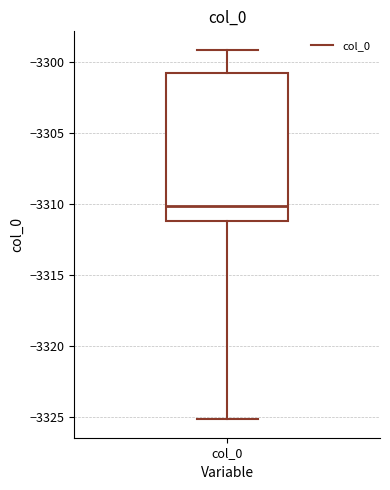

Read this box plot against the y-axis: the position of the median line, the range covered by the box, and the ends of both whiskers. The values are not printed on the chart, so give them approximately, as read against the axis.

median -3310, box -3311 to -3301, whiskers -3325 to -3299